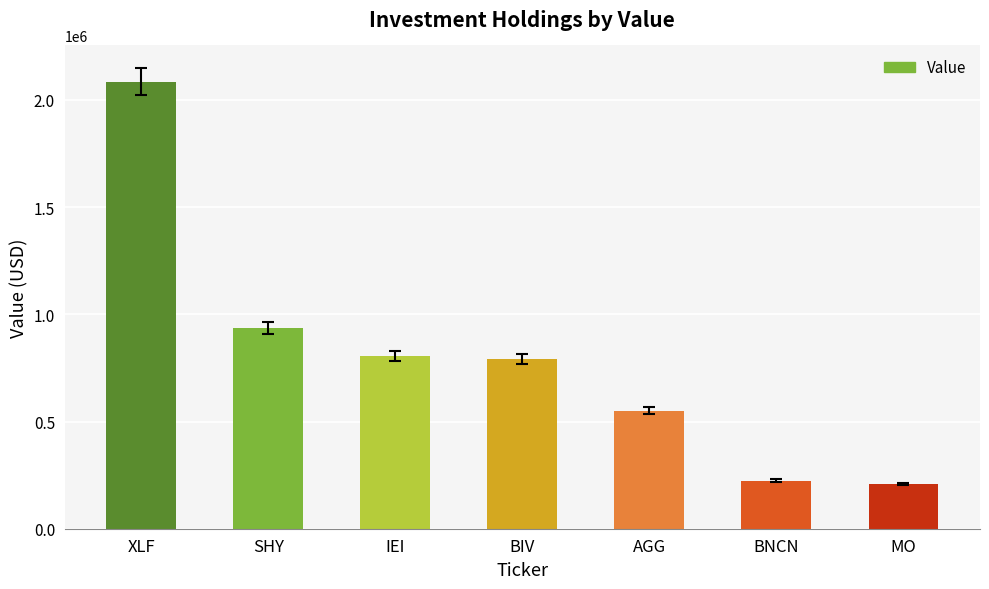

Which has a higher value, IEI or SHY?

SHY